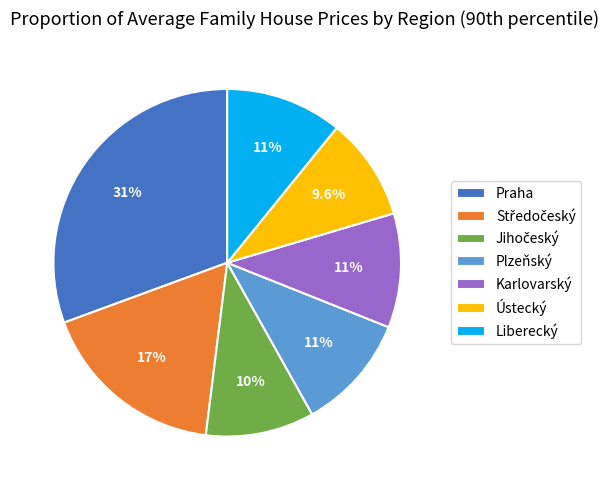

True or false: Liberecký accounts for 11% of the total.

True